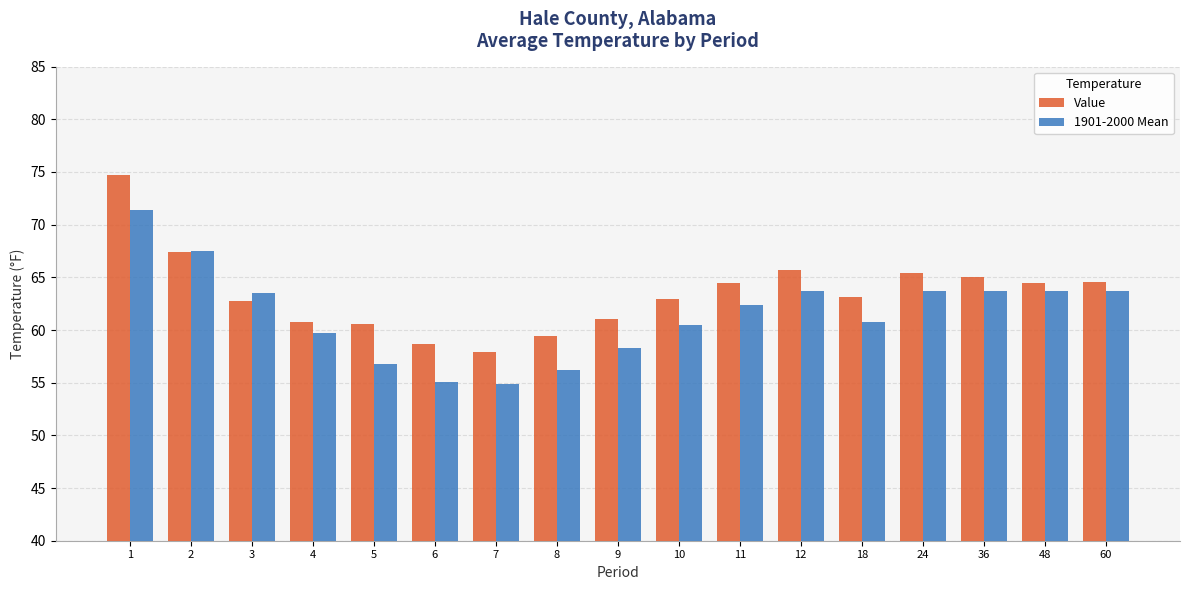

At which label does 1901-2000 Mean first exceed 62?

1